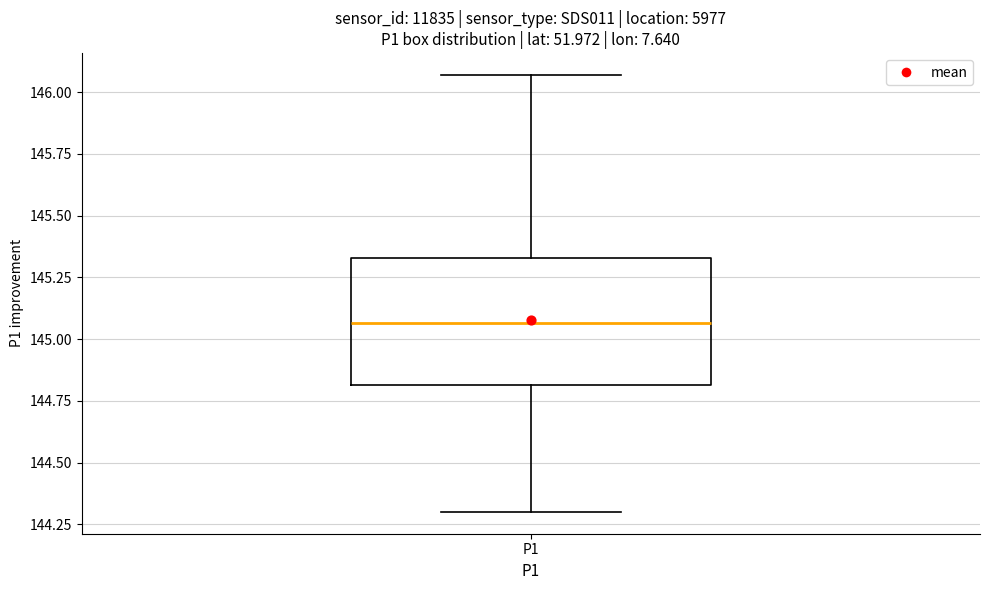

Read this box plot against the y-axis: the position of the median line, the range covered by the box, and the ends of both whiskers. The values are not printed on the chart, so give them approximately, as read against the axis.

median 145.05, box 144.80 to 145.35, whiskers 144.30 to 146.05